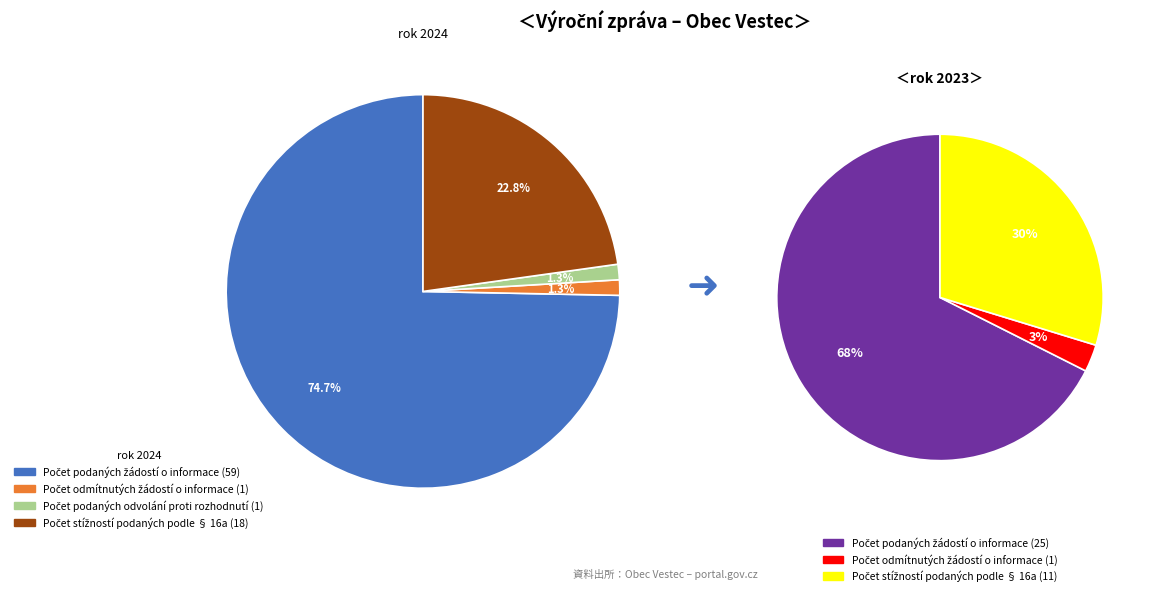

Rank the series at Počet stížností podaných podle § 16a from highest to lowest value.

2024 (rok 2024), 2023 (rok 2023)